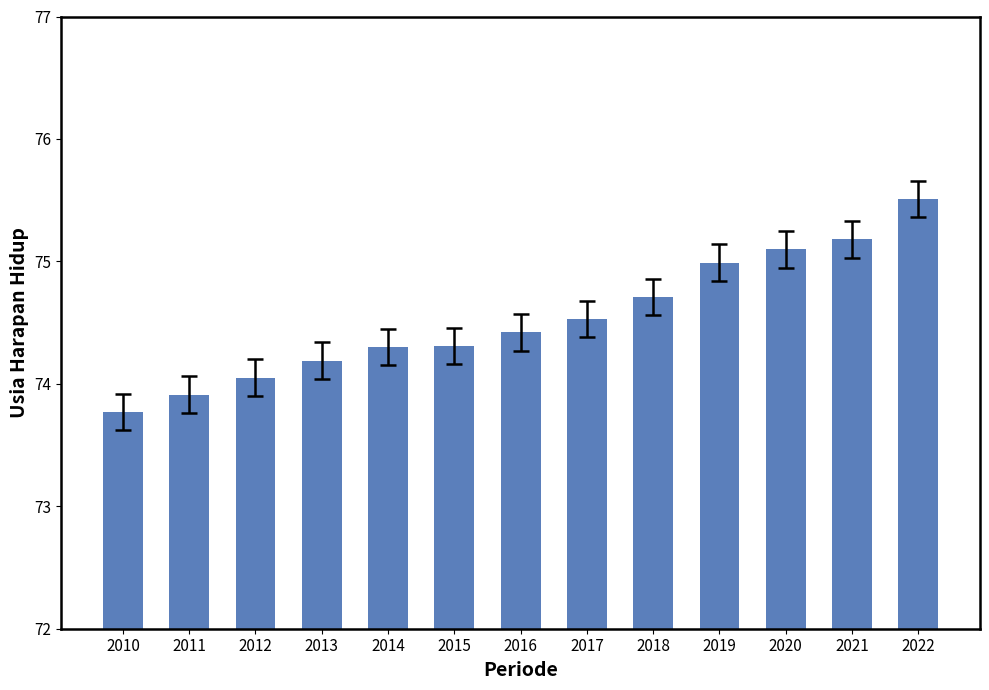

What is the greatest value displayed?

75.5